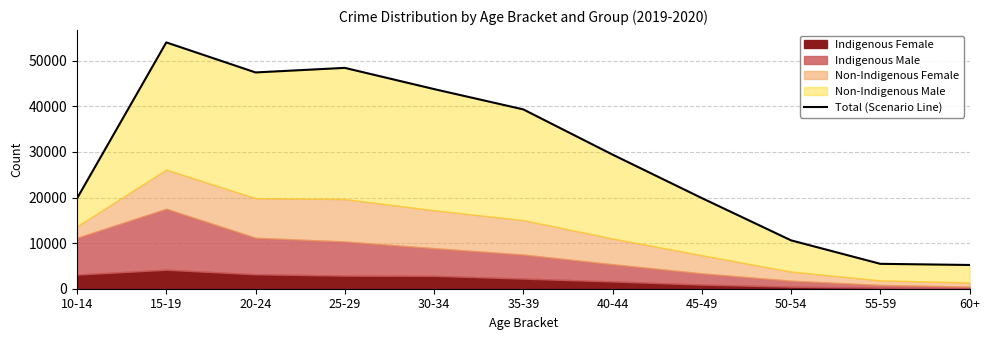

What is the label of the 5th point from the left?

30-34